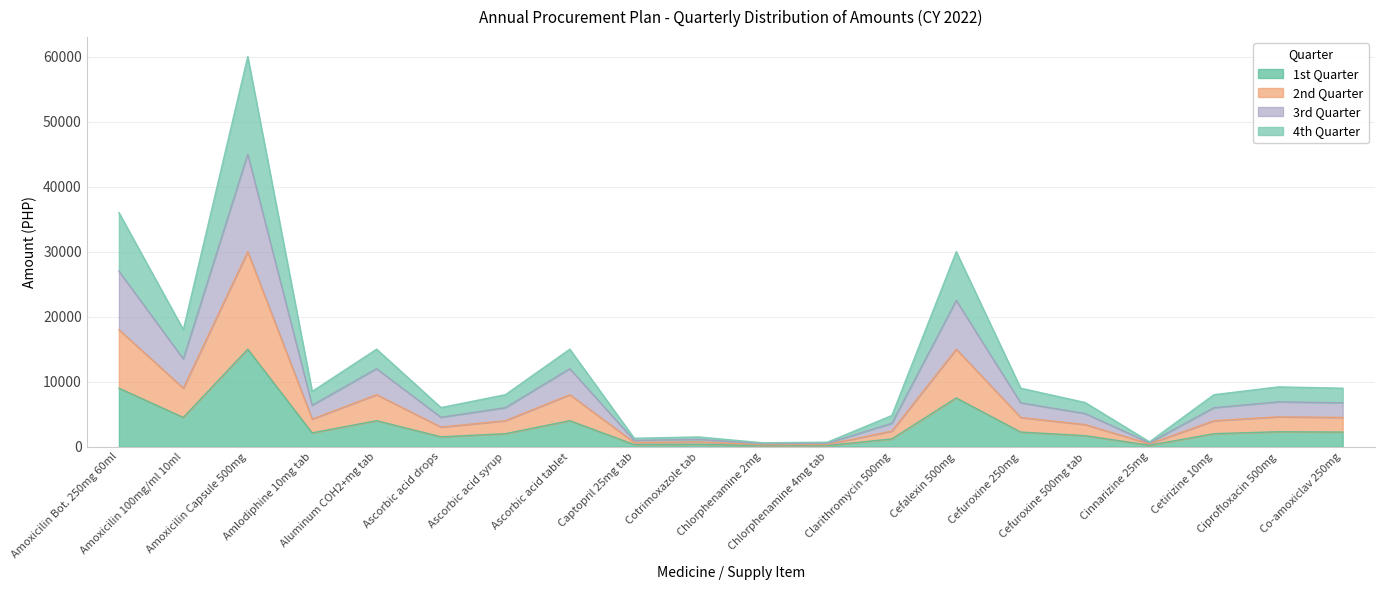

Reading left to right, list all the values displayed in this chart.

1st Quarter: Amoxicilin Bot. 250mg 60ml=9000	Amoxicilin 100mg/ml 10ml=4500	Amoxicilin Capsule 500mg=15000	Amlodiphine 10mg tab=2125	Aluminum COH2+mg tab=4000	Ascorbic acid drops=1520	Ascorbic acid syrup=2000	Ascorbic acid tablet=4000	Captopril 25mg tab=325	Cotrimoxazole tab=375	Chlorphenamine 2mg=160	Chlorphenamine 4mg tab=175	Clarithromycin 500mg=1200	Cefalexin 500mg=7500	Cefuroxine 250mg=2250	Cefuroxine 500mg tab=1700	Cinnarizine 25mg=225	Cetirizine 10mg=2000	Ciprofloxacin 500mg=2300	Co-amoxiclav 250mg=2250
2nd Quarter: Amoxicilin Bot. 250mg 60ml=18000	Amoxicilin 100mg/ml 10ml=9000	Amoxicilin Capsule 500mg=30000	Amlodiphine 10mg tab=4250	Aluminum COH2+mg tab=8000	Ascorbic acid drops=3020	Ascorbic acid syrup=4000	Ascorbic acid tablet=8000	Captopril 25mg tab=650	Cotrimoxazole tab=750	Chlorphenamine 2mg=300	Chlorphenamine 4mg tab=350	Clarithromycin 500mg=2400	Cefalexin 500mg=15000	Cefuroxine 250mg=4500	Cefuroxine 500mg tab=3400	Cinnarizine 25mg=450	Cetirizine 10mg=4000	Ciprofloxacin 500mg=4600	Co-amoxiclav 250mg=4500
3rd Quarter: Amoxicilin Bot. 250mg 60ml=27000	Amoxicilin 100mg/ml 10ml=13500	Amoxicilin Capsule 500mg=45000	Amlodiphine 10mg tab=6375	Aluminum COH2+mg tab=12000	Ascorbic acid drops=4520	Ascorbic acid syrup=6000	Ascorbic acid tablet=12000	Captopril 25mg tab=975	Cotrimoxazole tab=1125	Chlorphenamine 2mg=460	Chlorphenamine 4mg tab=525	Clarithromycin 500mg=3600	Cefalexin 500mg=22500	Cefuroxine 250mg=6750	Cefuroxine 500mg tab=5100	Cinnarizine 25mg=600	Cetirizine 10mg=6000	Ciprofloxacin 500mg=6900	Co-amoxiclav 250mg=6750
4th Quarter: Amoxicilin Bot. 250mg 60ml=36000	Amoxicilin 100mg/ml 10ml=18000	Amoxicilin Capsule 500mg=60000	Amlodiphine 10mg tab=8500	Aluminum COH2+mg tab=15000	Ascorbic acid drops=6020	Ascorbic acid syrup=8000	Ascorbic acid tablet=15000	Captopril 25mg tab=1300	Cotrimoxazole tab=1500	Chlorphenamine 2mg=600	Chlorphenamine 4mg tab=700	Clarithromycin 500mg=4800	Cefalexin 500mg=30000	Cefuroxine 250mg=9000	Cefuroxine 500mg tab=6800	Cinnarizine 25mg=750	Cetirizine 10mg=8000	Ciprofloxacin 500mg=9200	Co-amoxiclav 250mg=9000